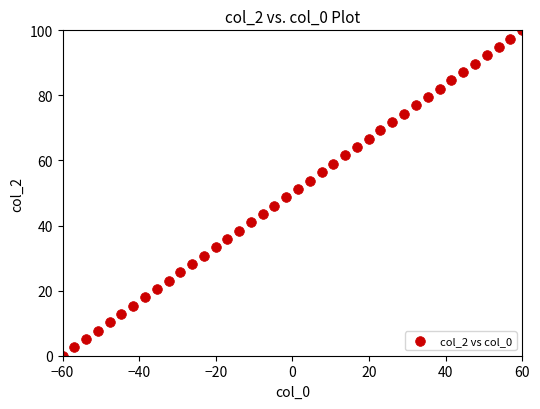

What is the range of Y values (max minus min)?

100.0